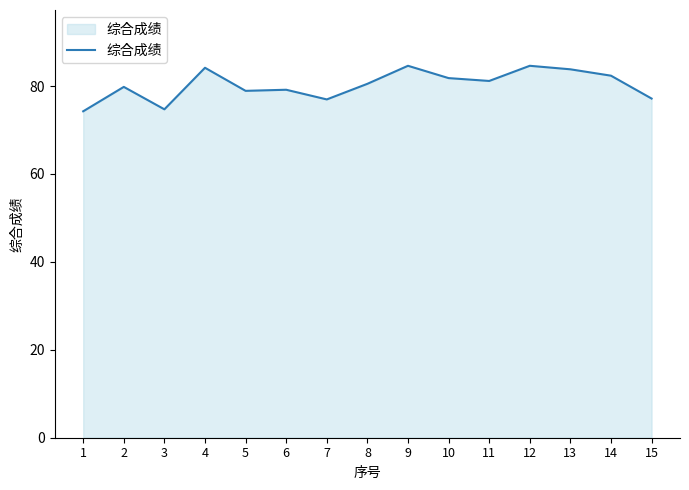

What is the sum of the values at 15 and 4?

161.3